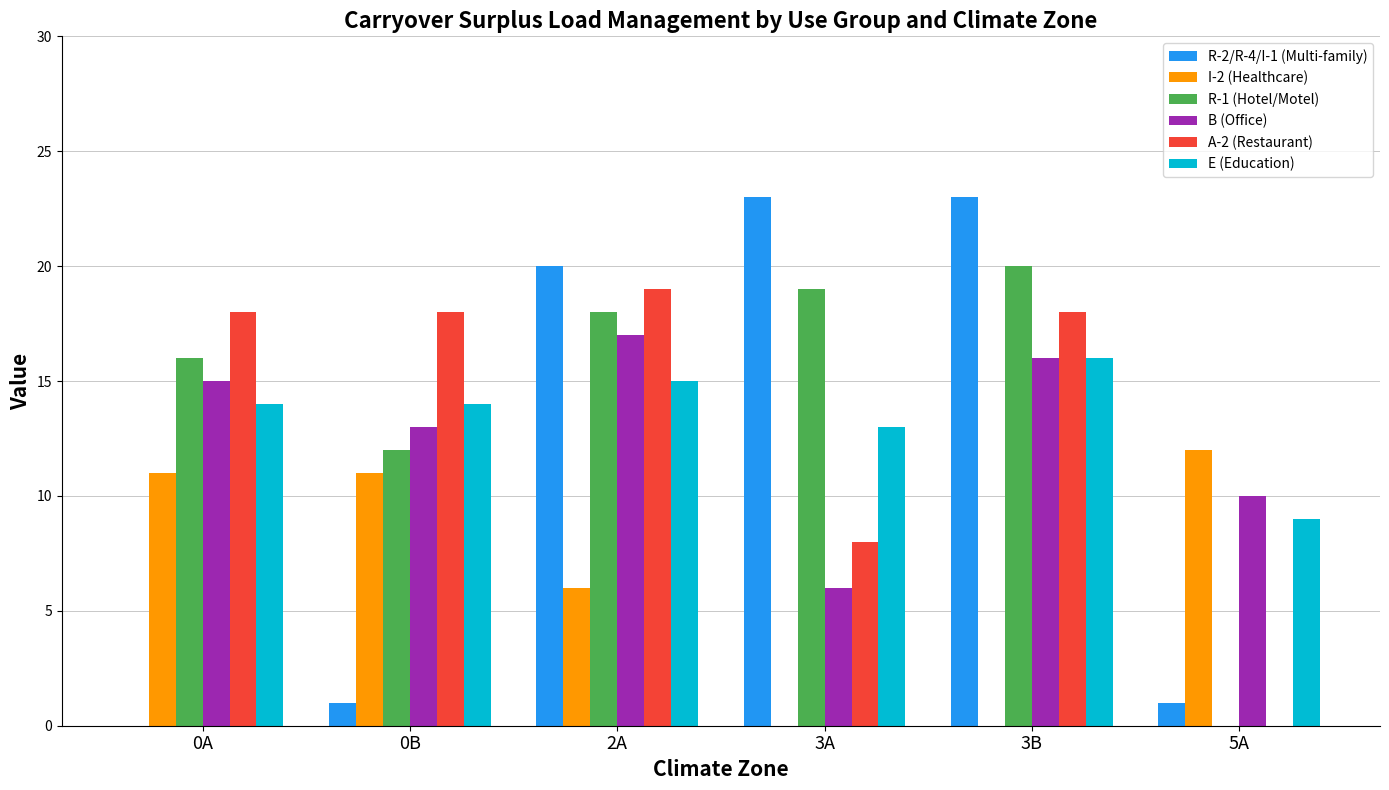

What is the sum of all R-2/R-4/I-1 (Multi-family) values?

68